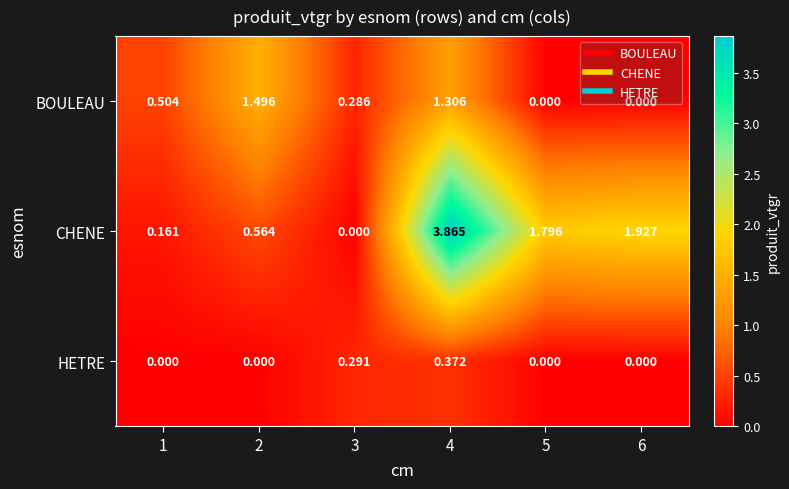

Between 4 and 5, which series saw the biggest shift?

CHENE